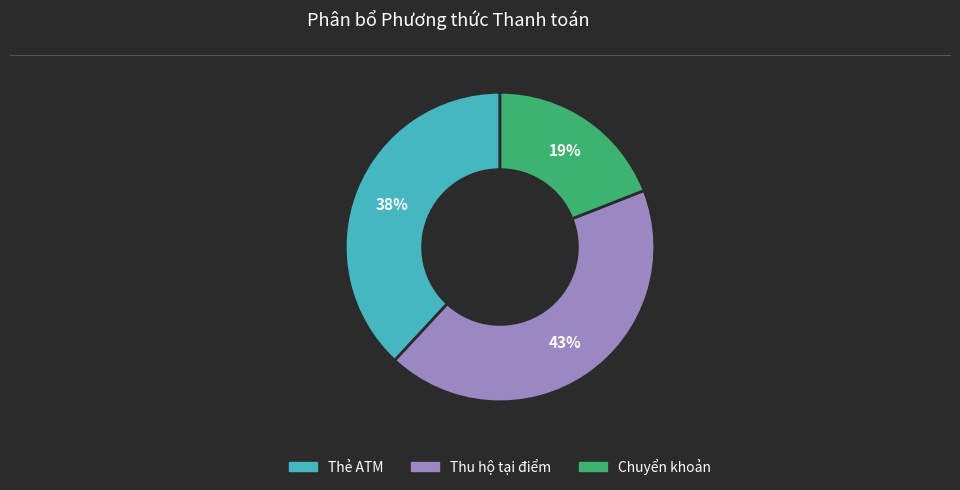

Is it true that Chuyển khoản is 19% of the pie?

True